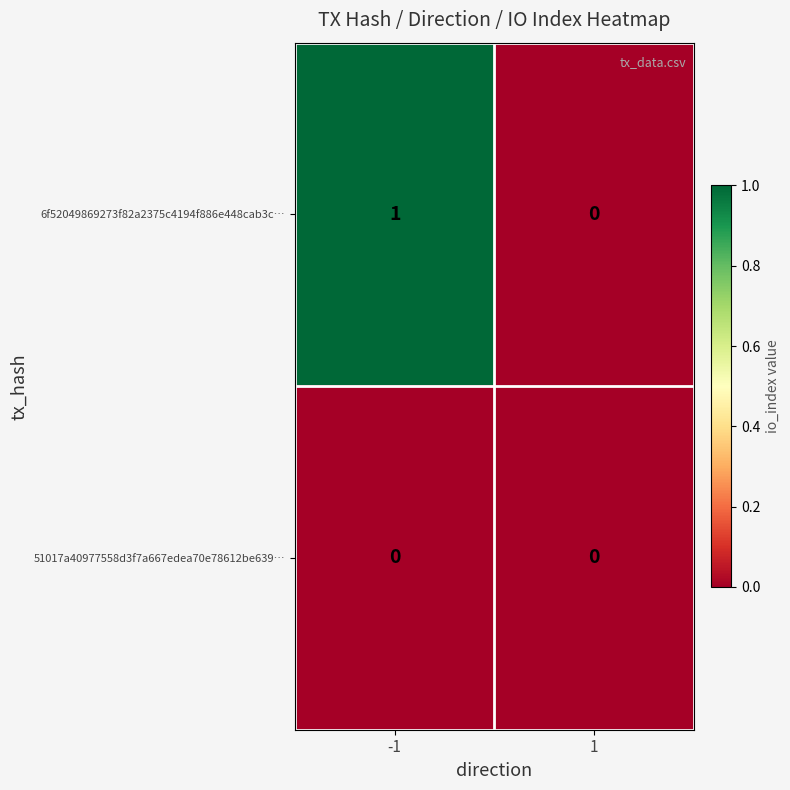

What is the total value across all series at -1?

1